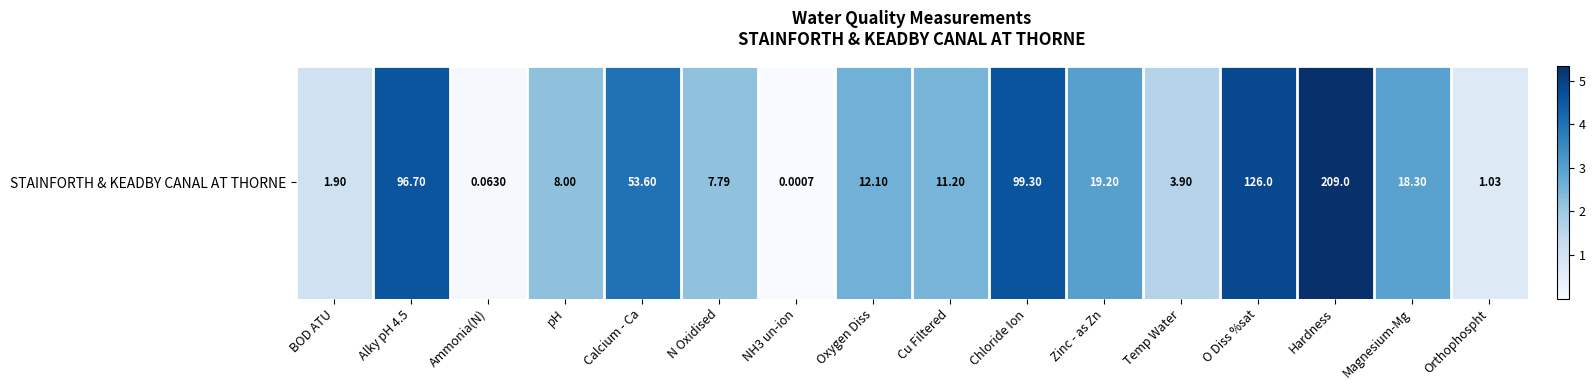

What is the sum of the values at NH3 un-ion and Alky pH 4.5?

4.6